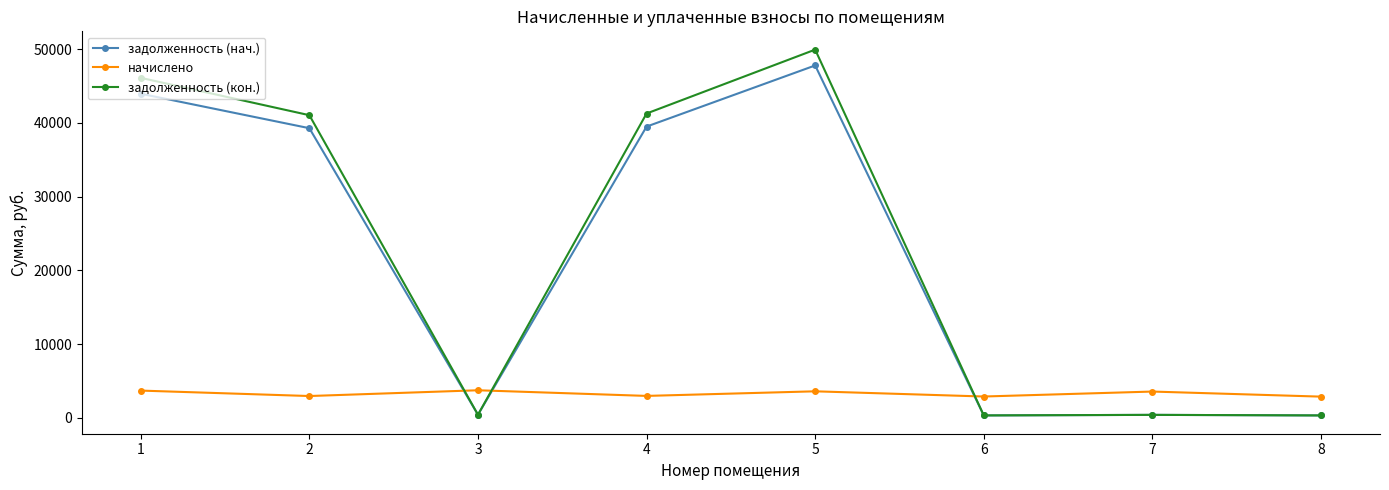

What is the greatest value displayed?

49925.3